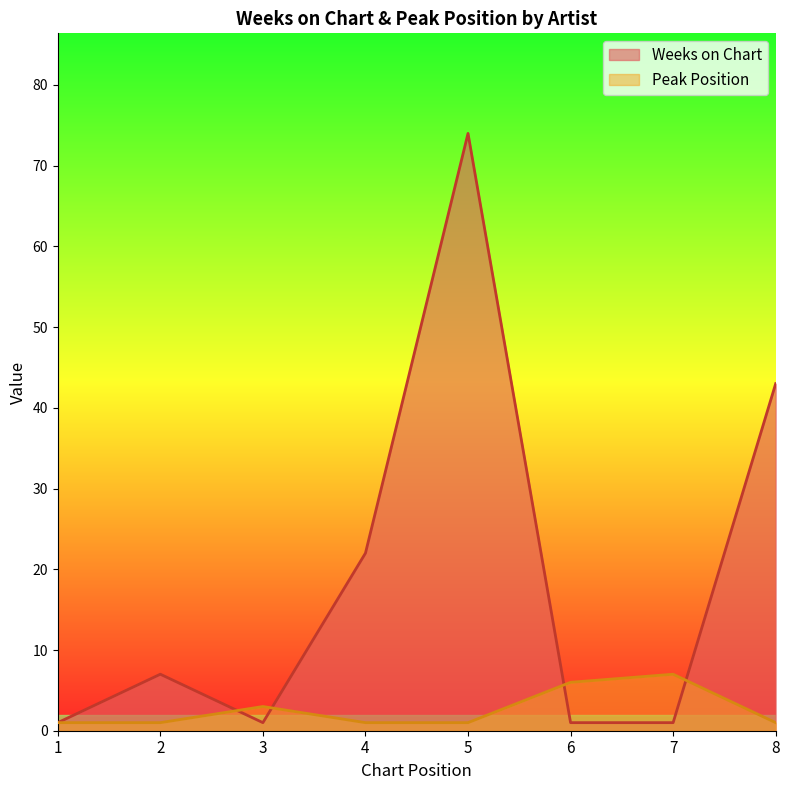

Reading left to right, extract all data points from this chart.

Weeks on Chart: 1=1	2=7	3=1	4=22	5=74	6=1	7=1	8=43
Peak Position: 1=1	2=1	3=3	4=1	5=1	6=6	7=7	8=1